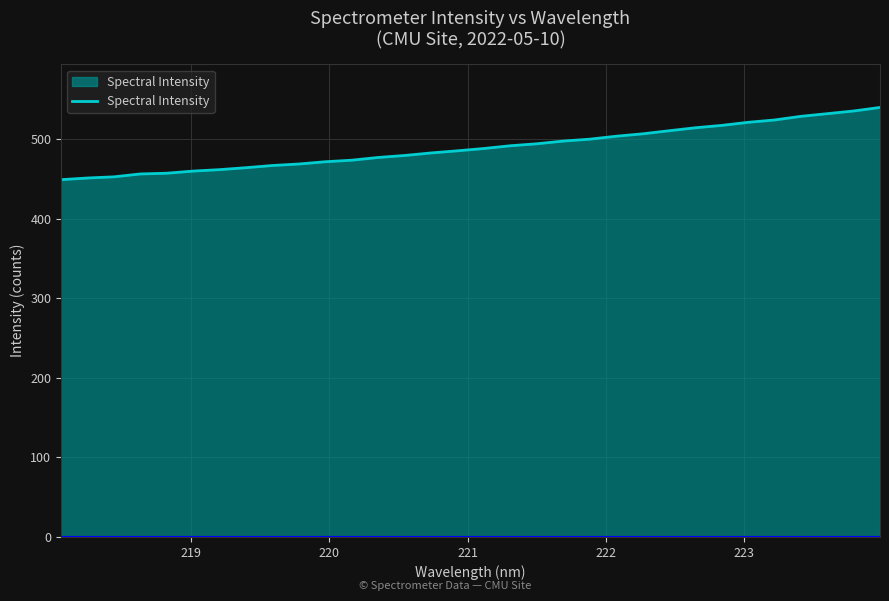

What is the difference between the maximum and minimum values?

90.8